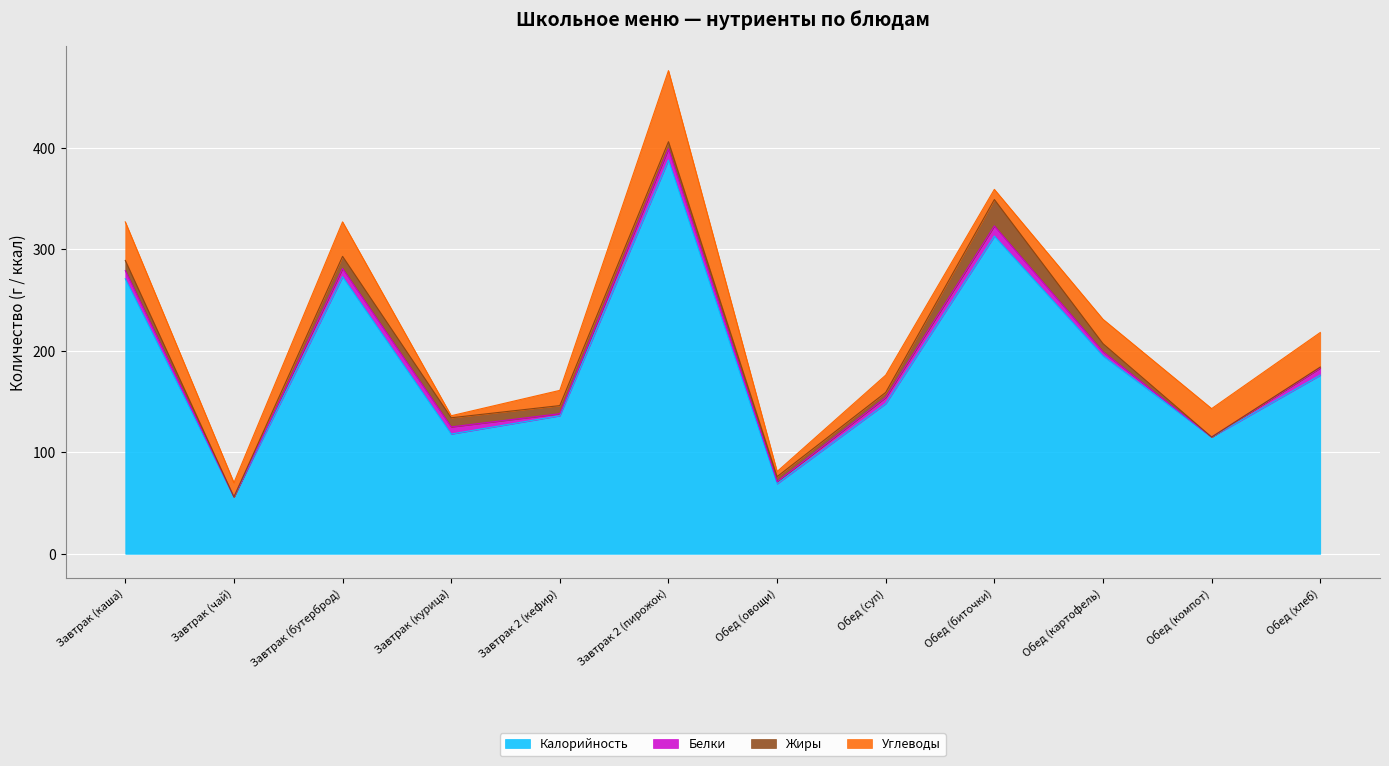

What is the sum of the Белки values at Обед (компот) and Завтрак 2 (кефир)?

2